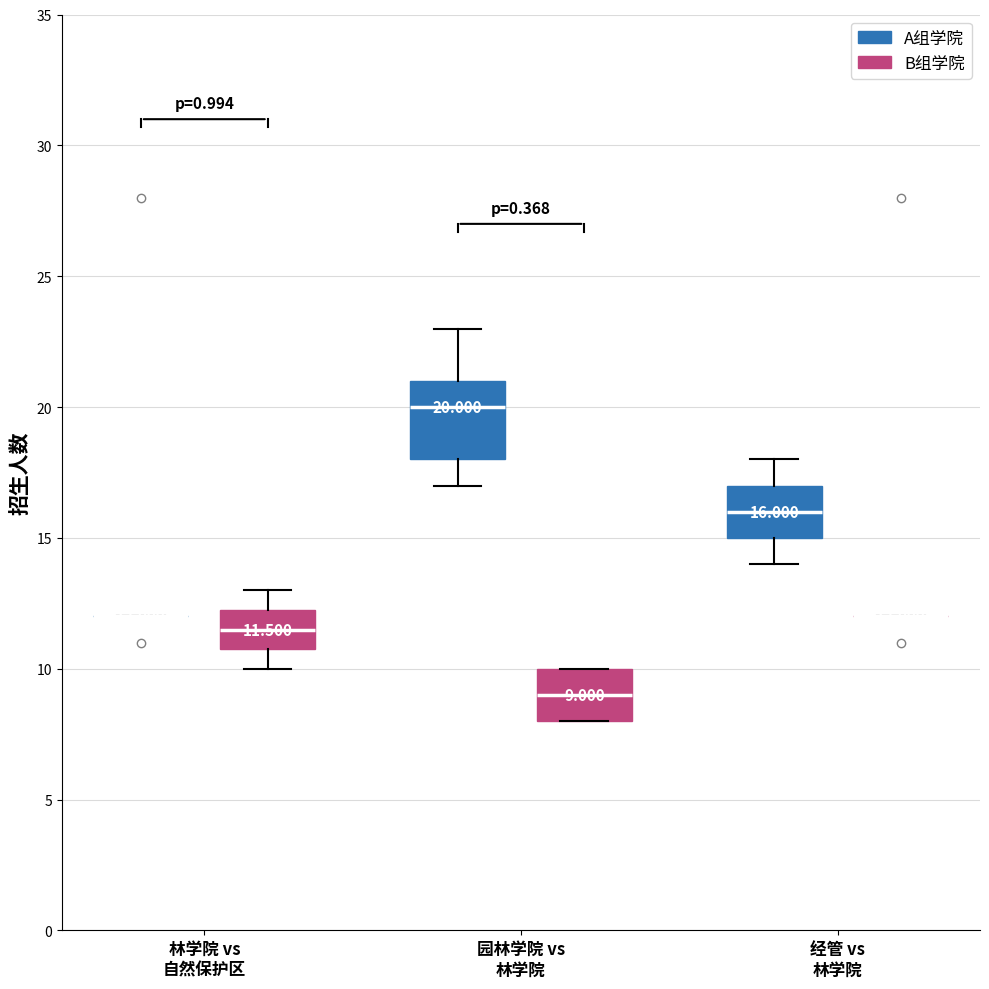

Comparing the boxes themselves (not the whiskers), which one is the tallest?

园林学院 vs 林学院 (A组学院)